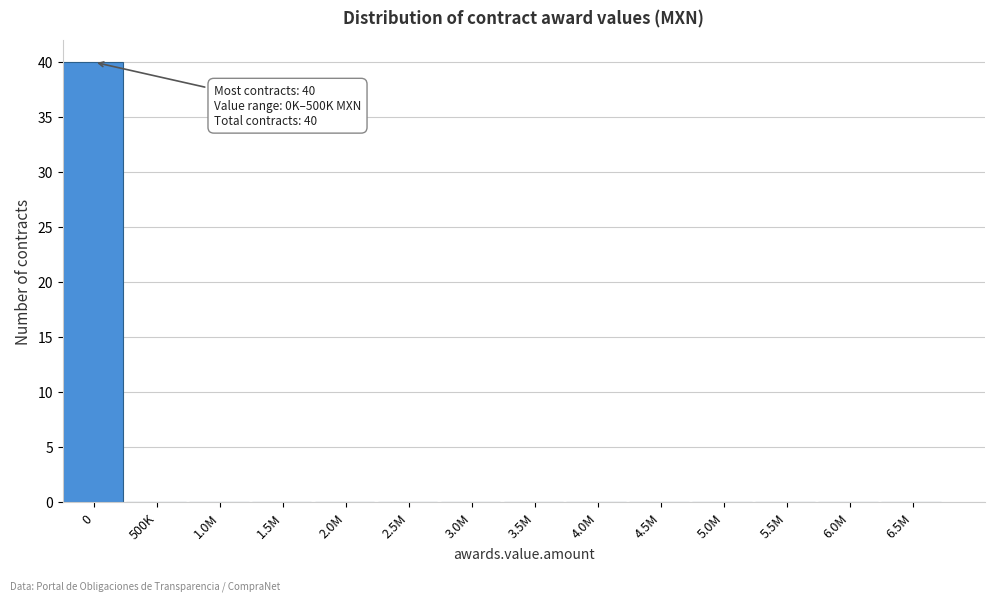

Reading left to right, extract all data points from this chart.

0=40	500K=0	1.0M=0	1.5M=0	2.0M=0	2.5M=0	3.0M=0	3.5M=0	4.0M=0	4.5M=0	5.0M=0	5.5M=0	6.0M=0	6.5M=0